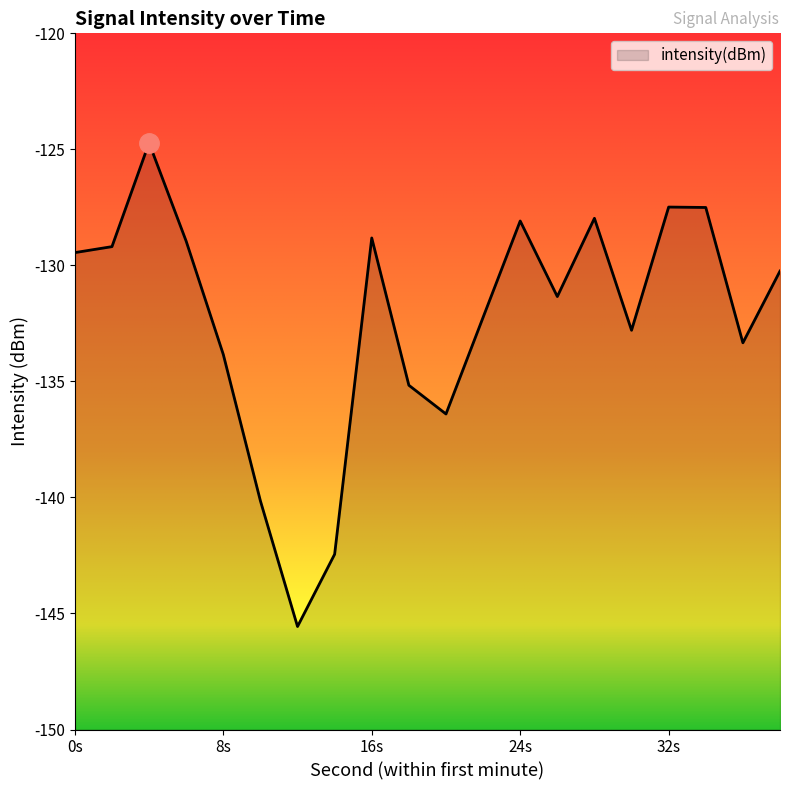

Reading left to right, what are all the values shown in this chart?

-129.4	-129.2	-124.7	-129.0	-133.8	-140.1	-145.6	-142.4	-128.8	-135.2	-136.4	-132.2	-128.1	-131.3	-128.0	-132.8	-127.5	-127.5	-133.3	-130.2